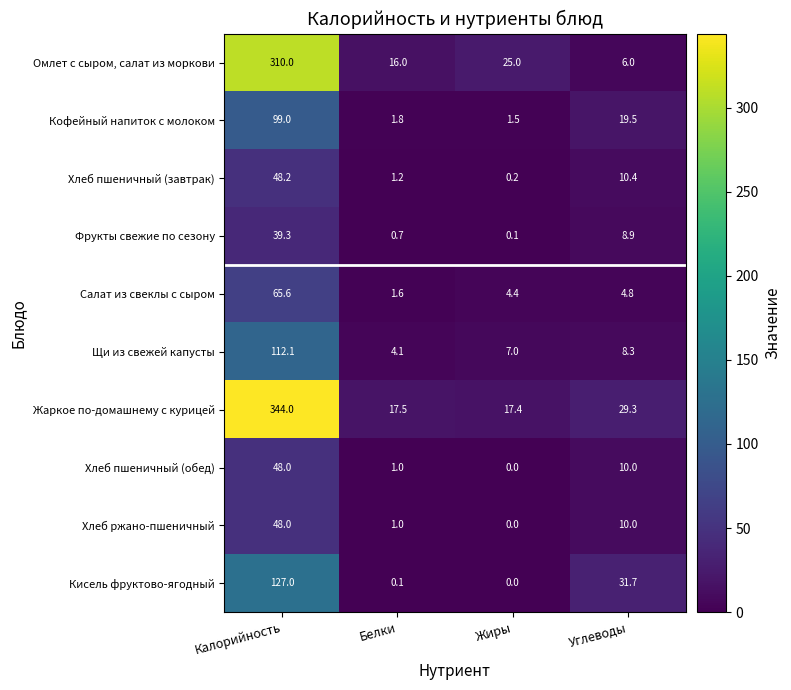

Count the number of data series in this chart.

10